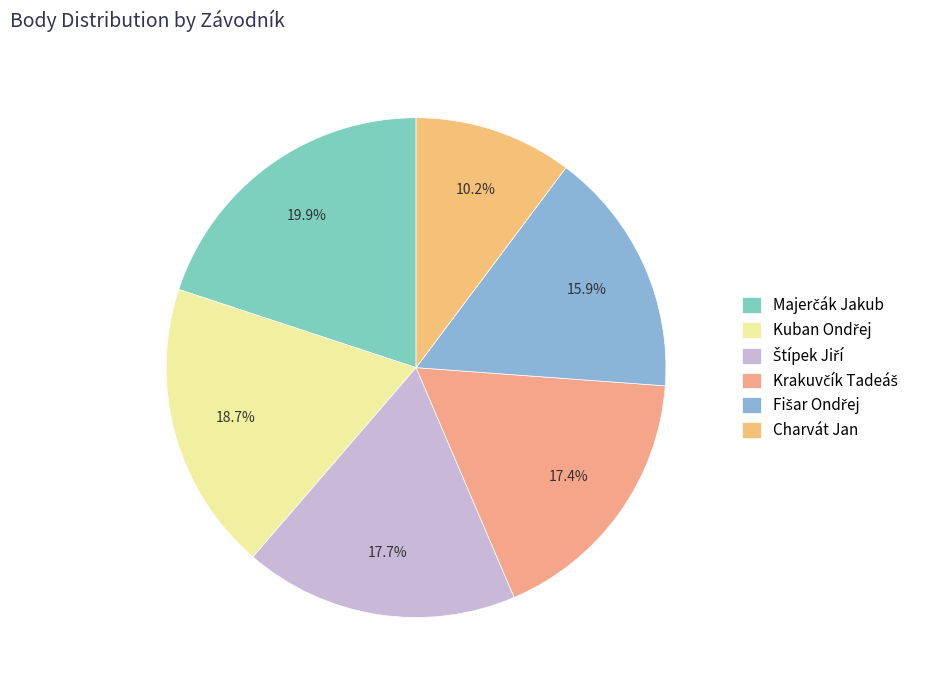

How many segments does this pie chart have?

6